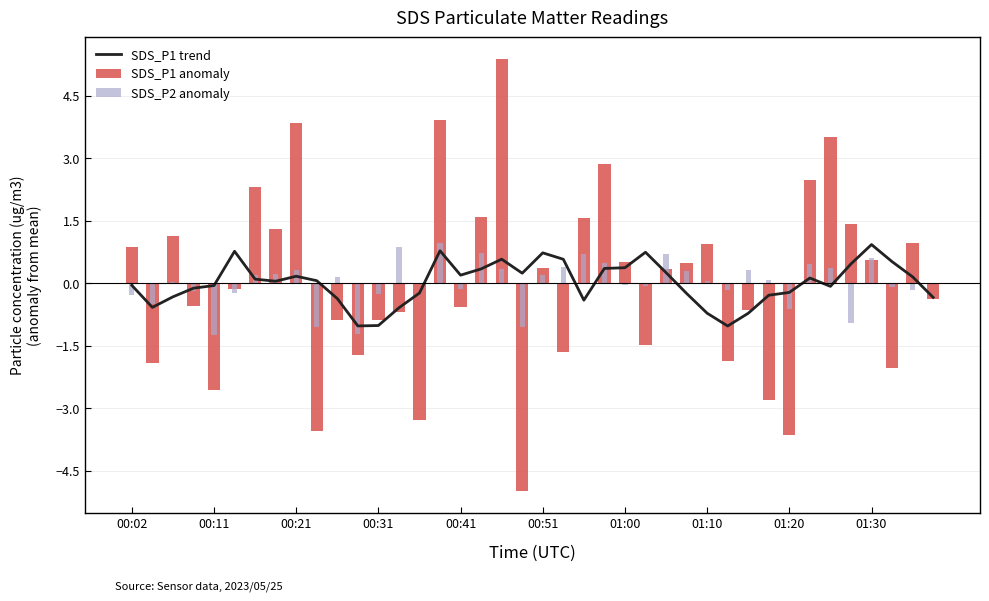

What is the difference between the SDS_P1 trend values at 29 and 38?

1.2